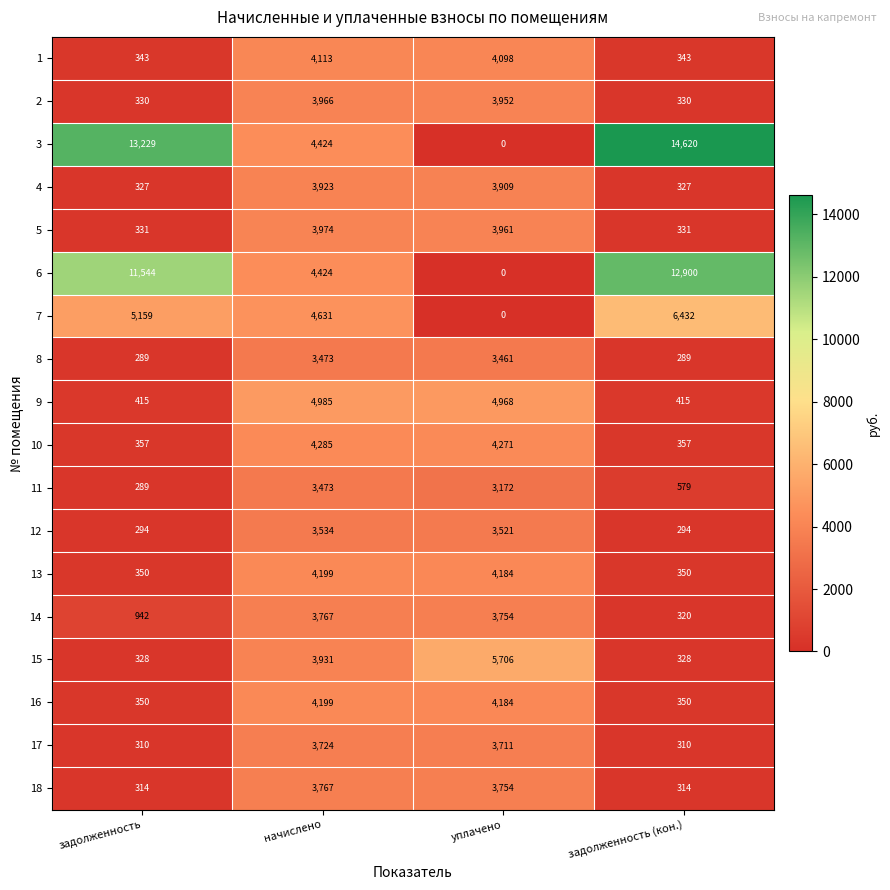

Read the 8 value at начислено, to the nearest 50.

3450